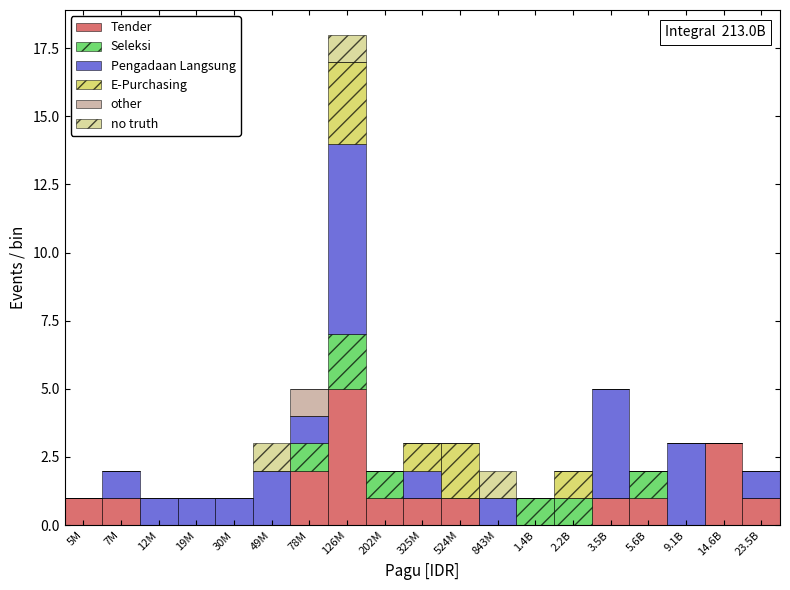

What is the highest value of the Tender series?

5